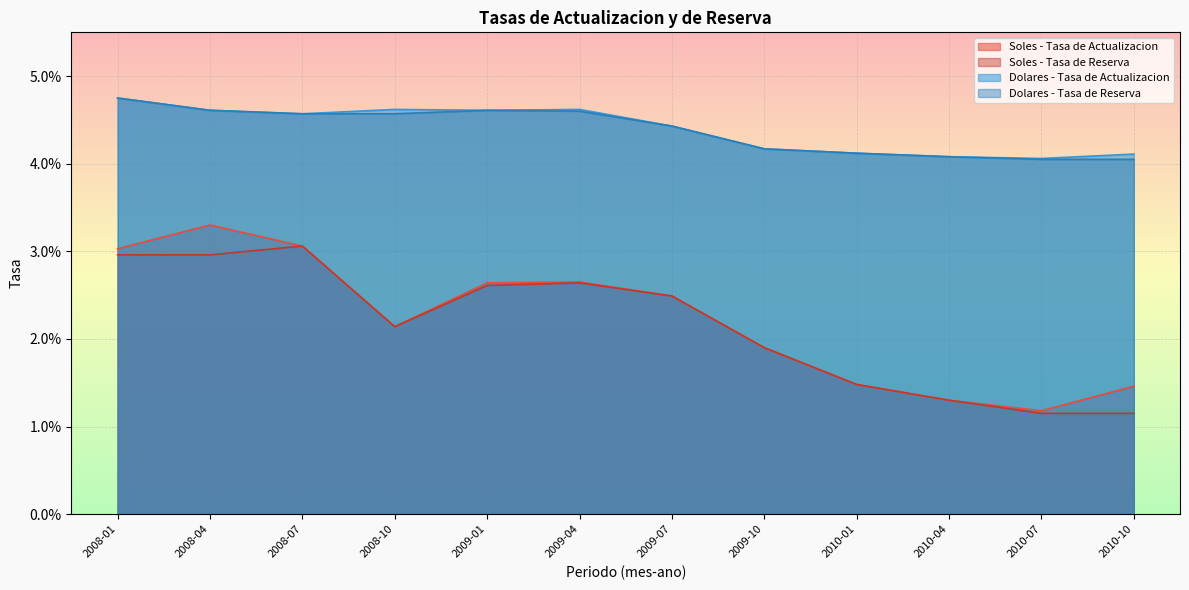

Rank the categories by Soles - Tasa de Reserva value from lowest to highest.

2010-07, 2010-10, 2010-04, 2010-01, 2009-10, 2008-10, 2009-07, 2009-01, 2009-04, 2008-01, 2008-04, 2008-07